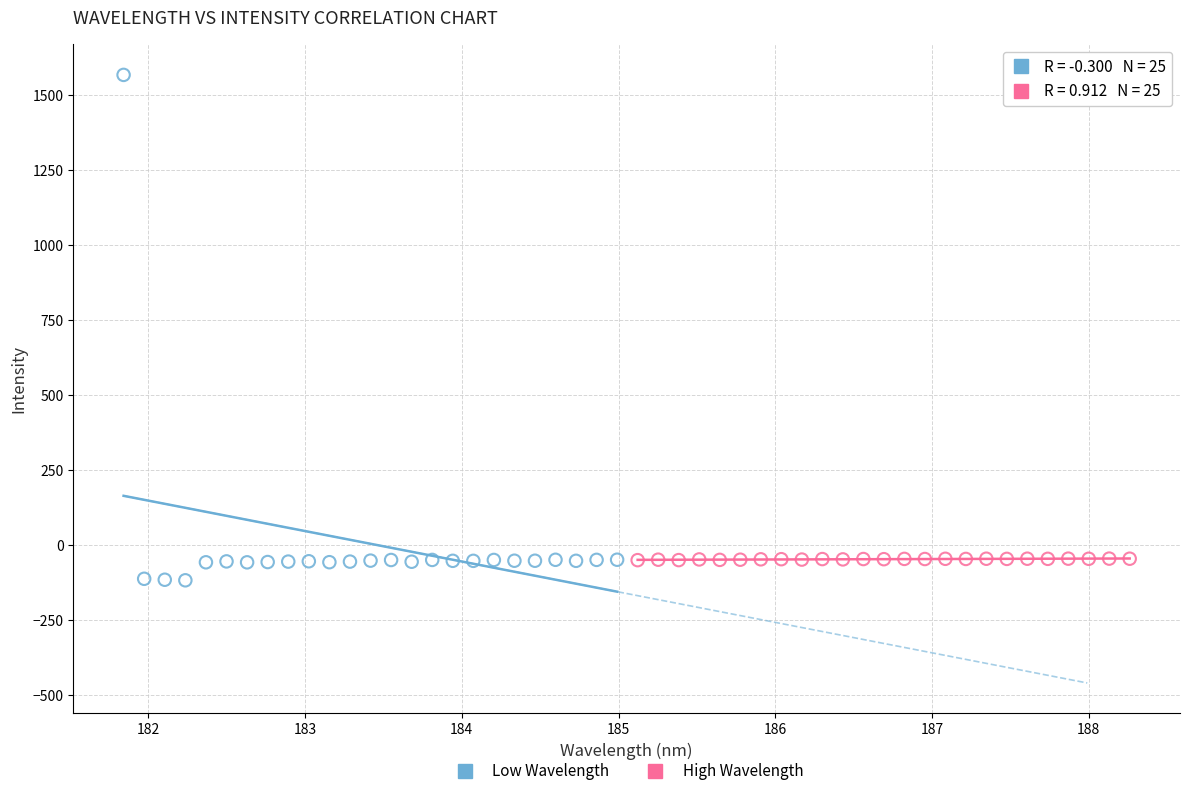

Which series reaches the maximum Y coordinate?

Low Wavelength